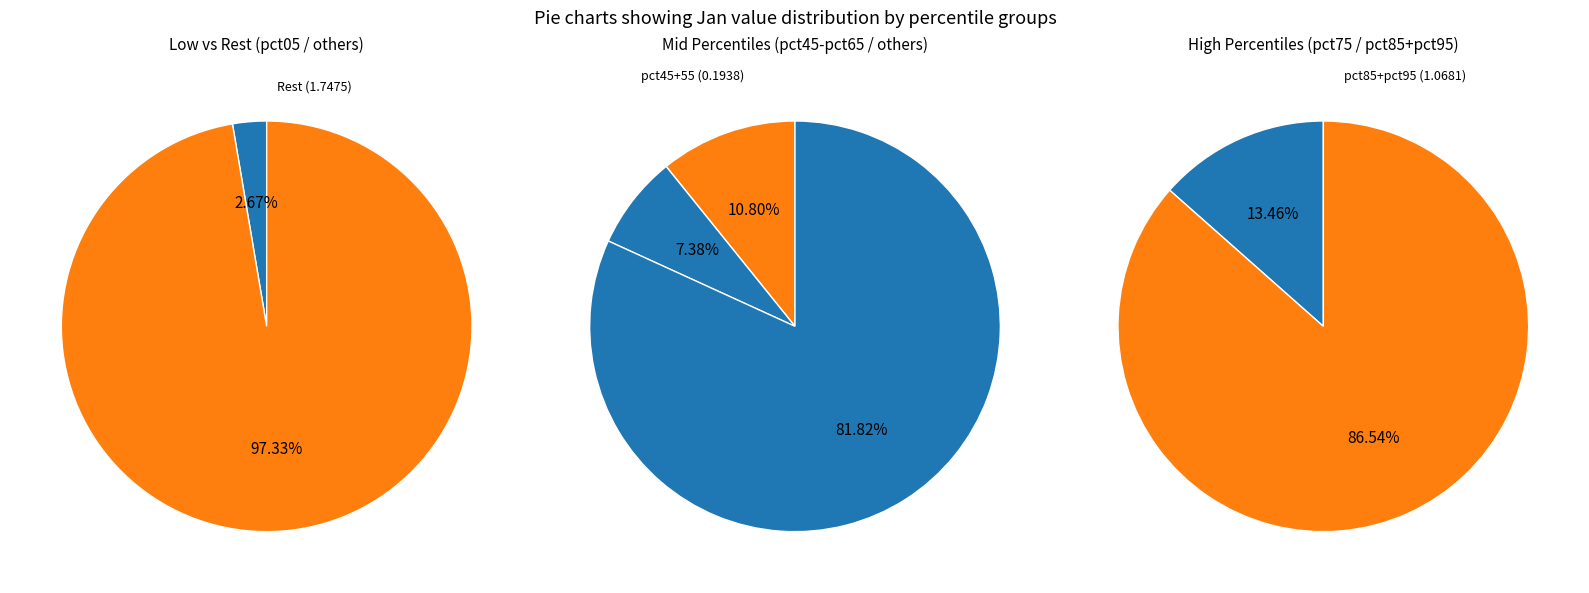

Is it true that pct55 is 1% of the pie?

False